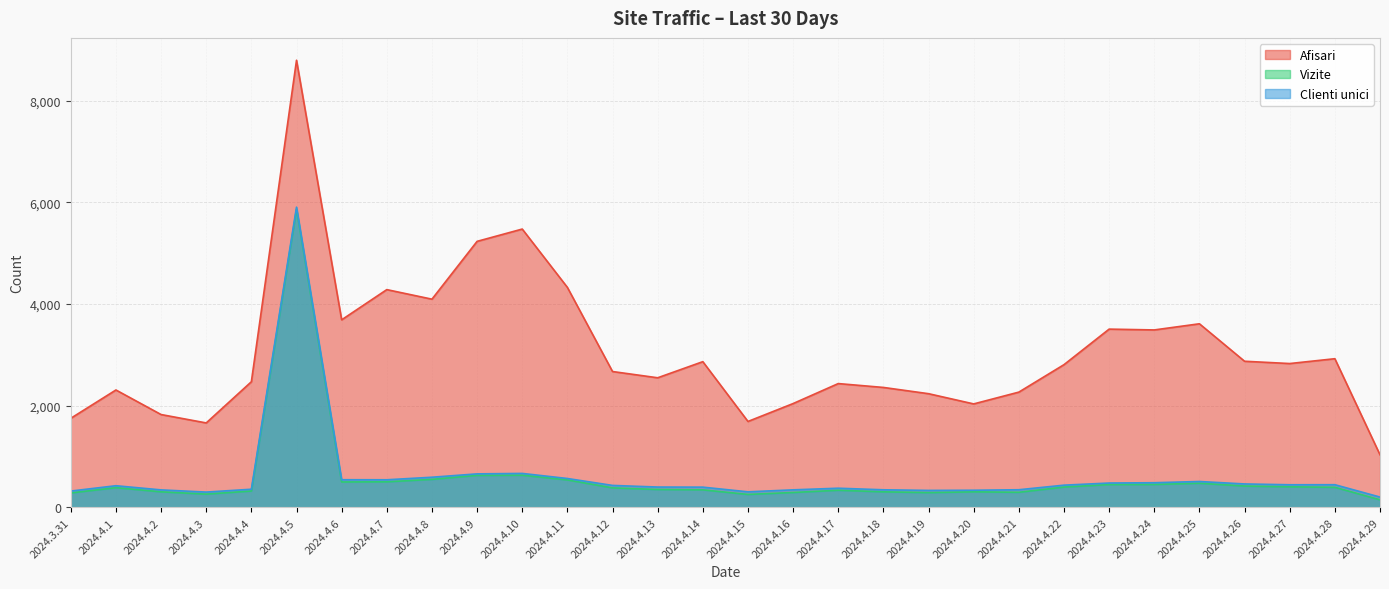

Does the chart have visible grid lines?

Yes